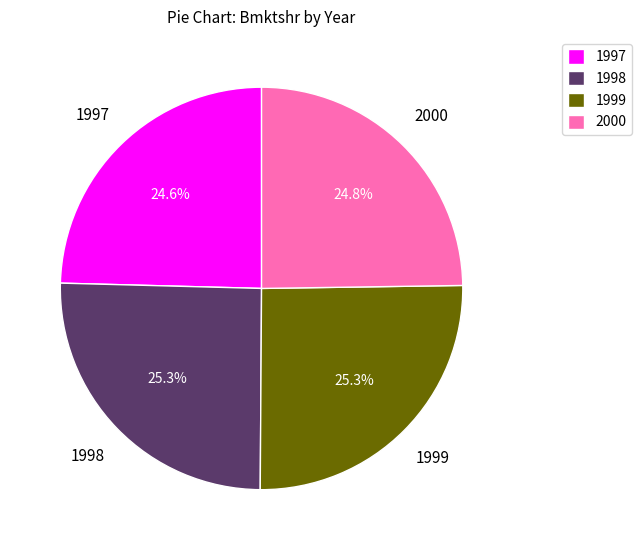

Combined, what portion of the pie is 1997 and 1998?

49.9%